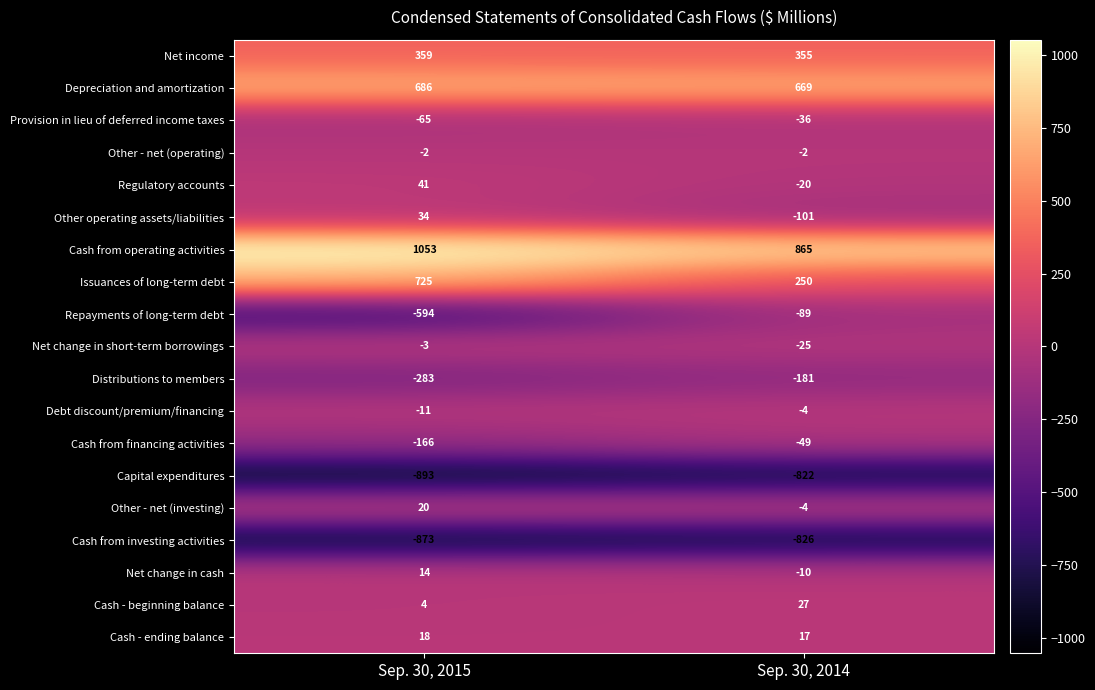

True or false: Depreciation and amortization has a value of 669 at Sep. 30, 2014.

True